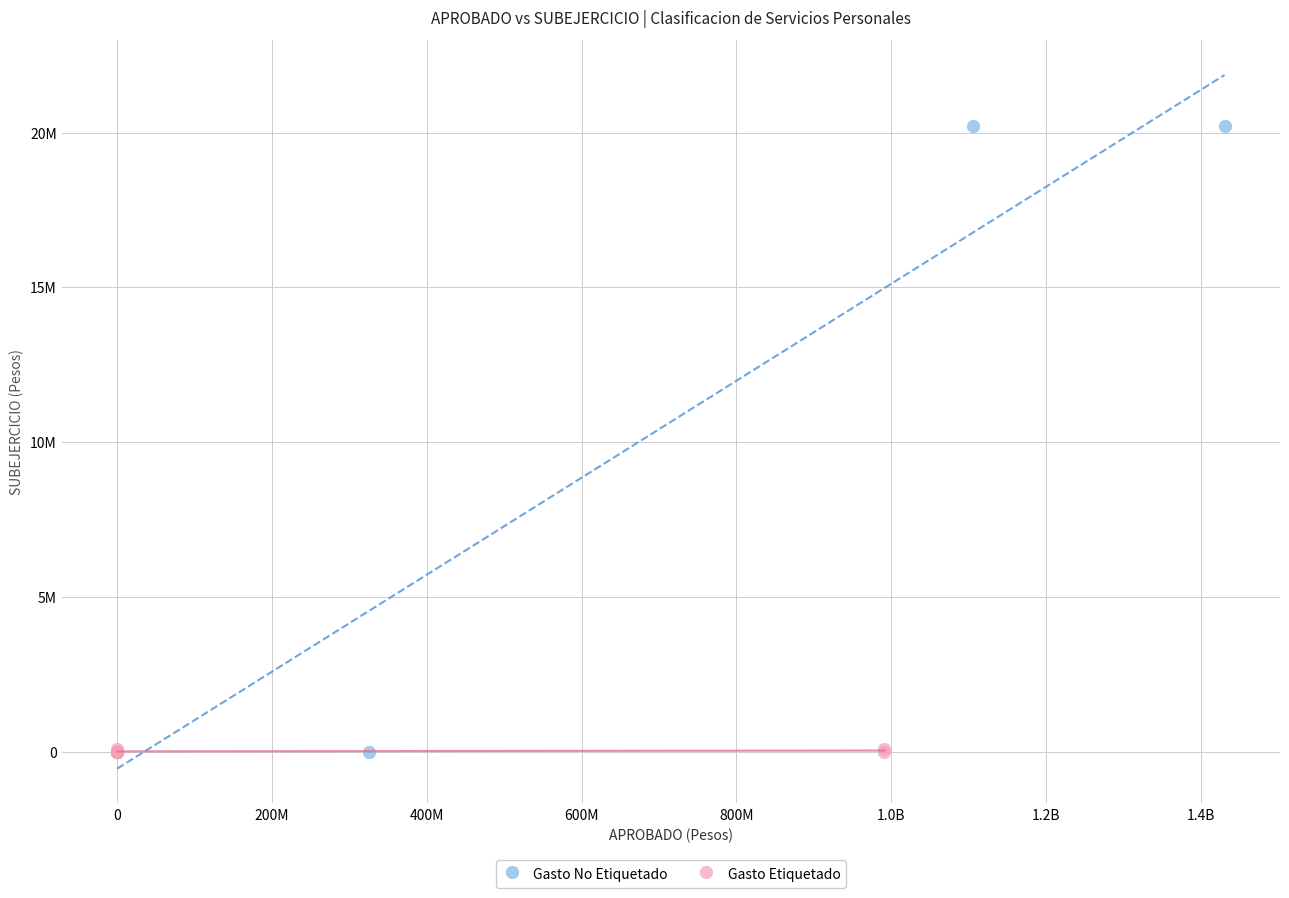

Which series contains the highest Y value?

Gasto No Etiquetado